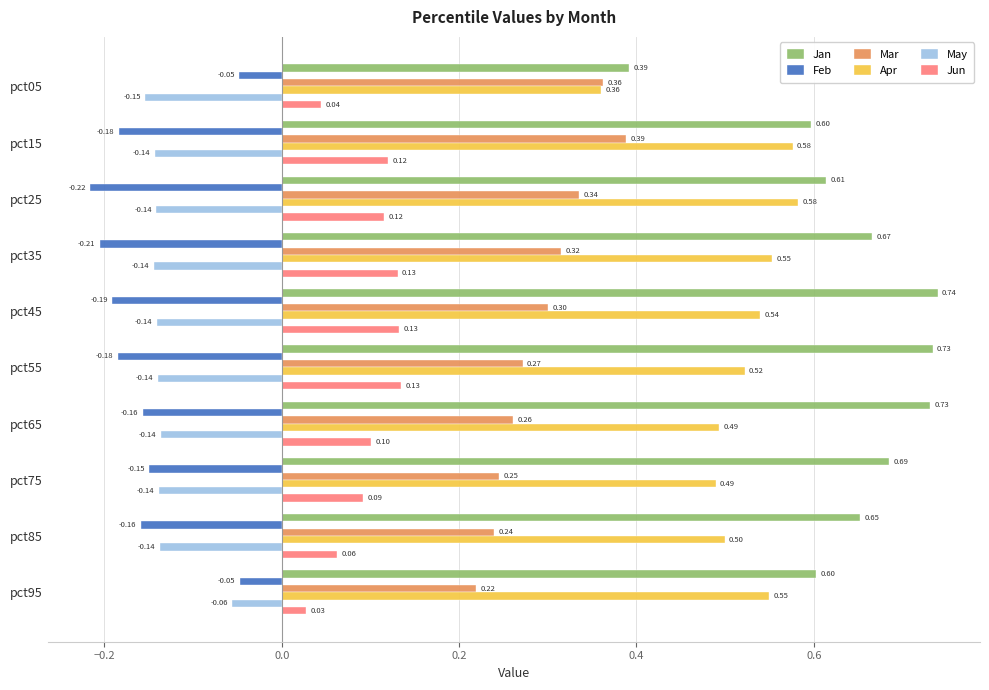

List the series in order of their peak value, highest first.

Jan, Apr, Mar, Jun, Feb, May